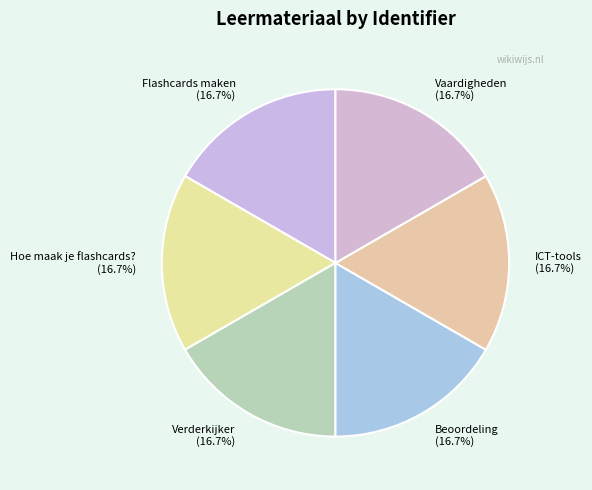

To the nearest percent, what portion does Verderkijker represent?

17%